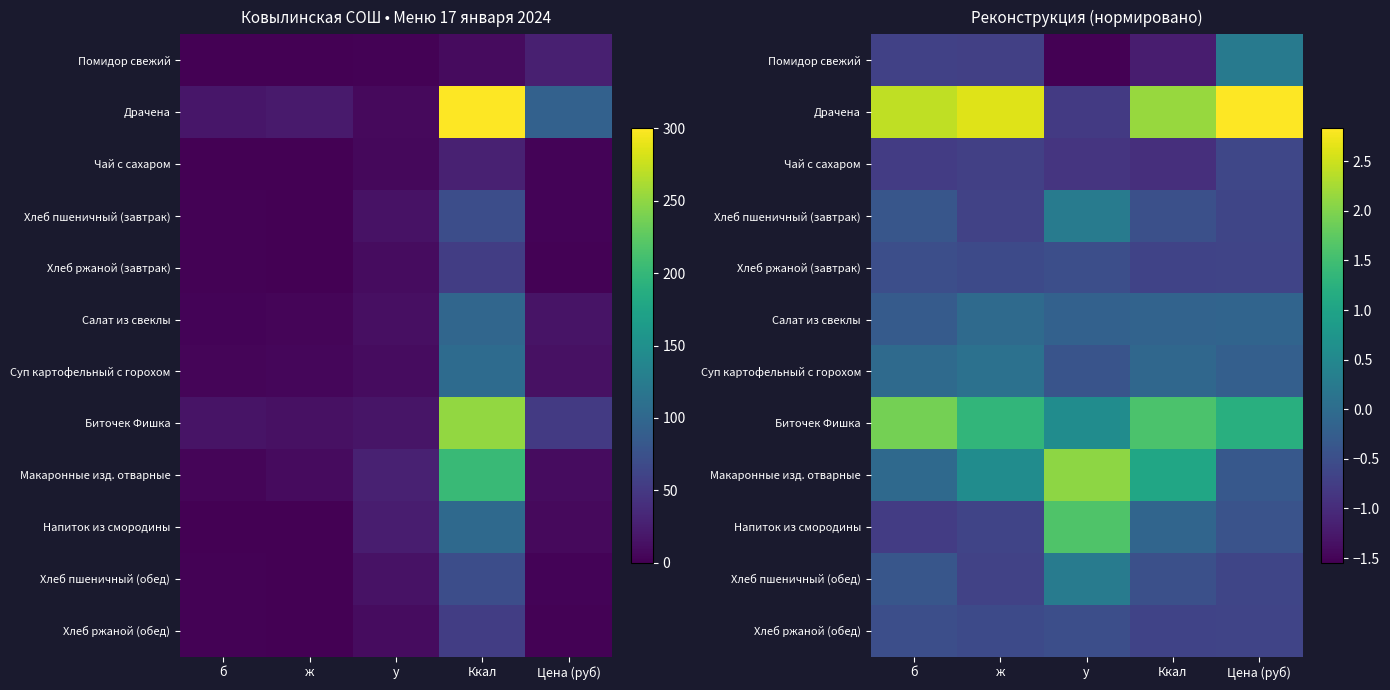

Is the value of Хлеб ржаной (обед) at б greater than the value of Хлеб пшеничный (обед) at Ккал?

No